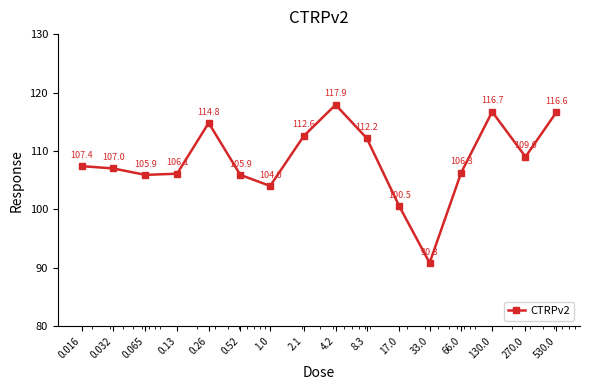

What is the value of the 2nd point from the left?

107.0